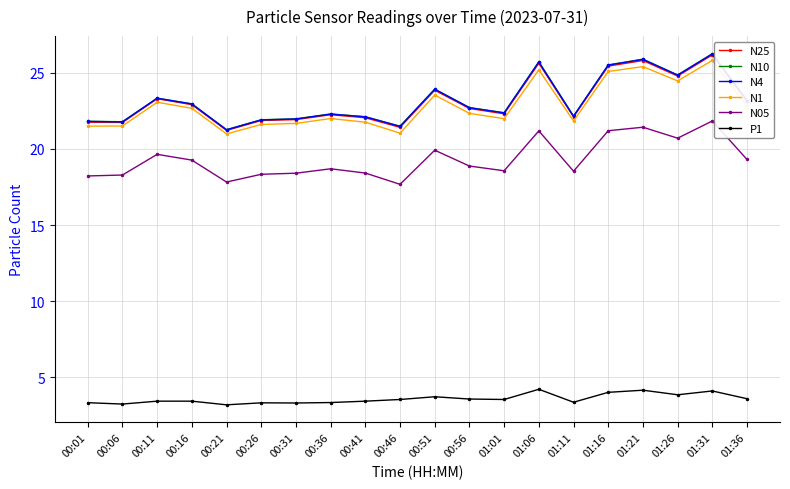

Which series changed the most between 01:01 and 01:06?

N10